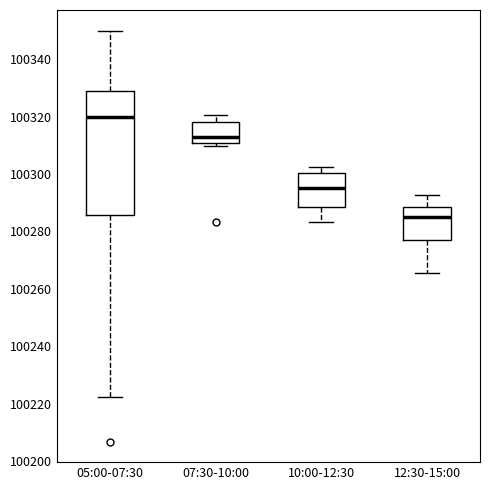

Which box is the tallest, from its lower edge to its upper edge?

05:00-07:30